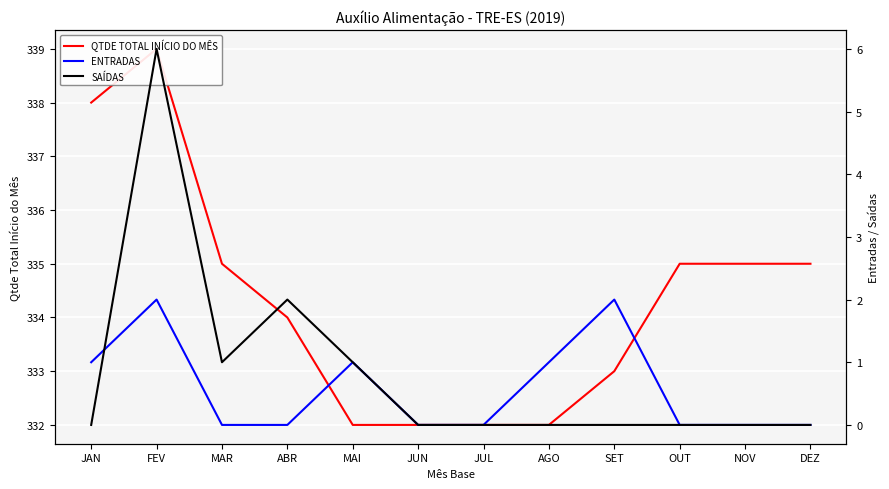

At which label is SAÍDAS closest to 3?

ABR